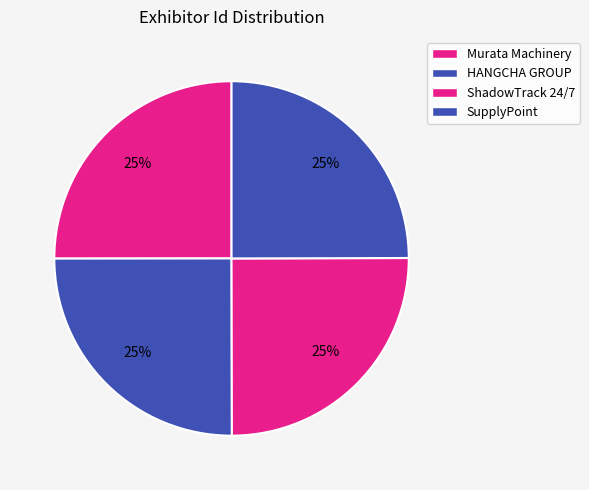

Count the number of slices in the pie.

4